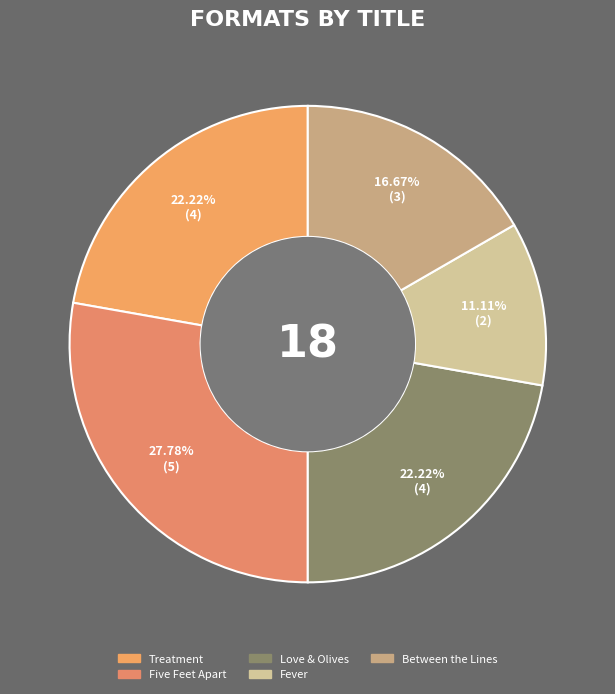

To the nearest percent, what portion does Love & Olives represent?

22%